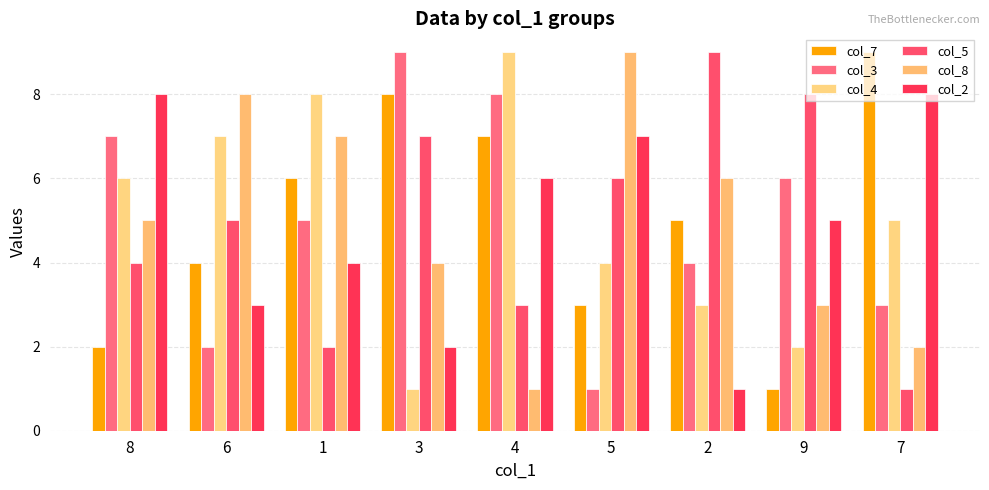

What is the difference between the col_8 values at 1 and 9?

4